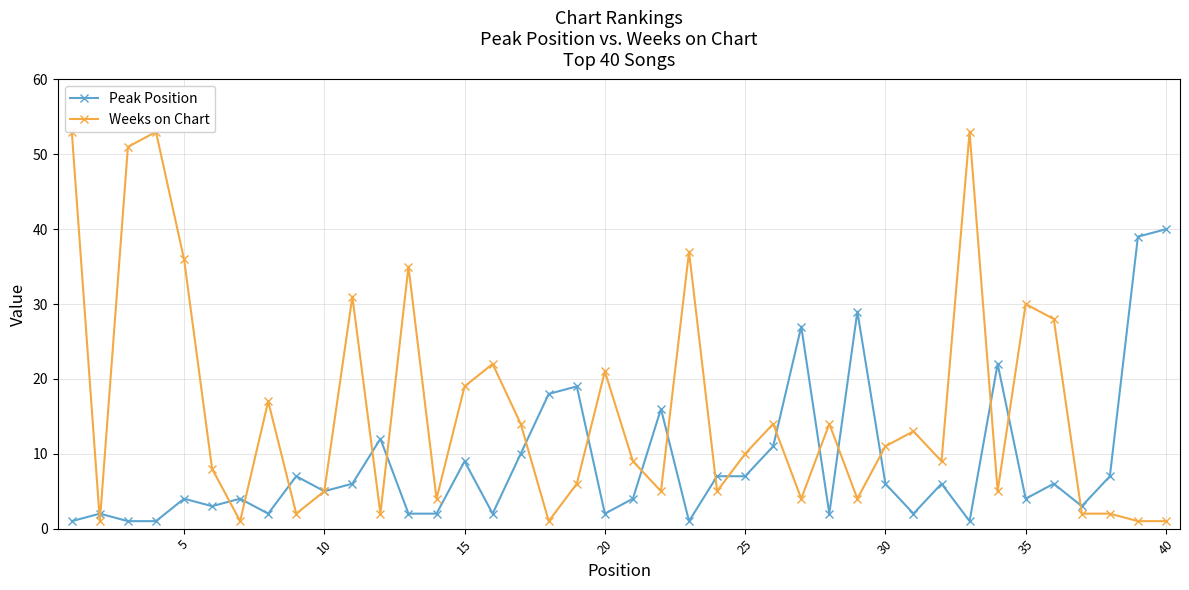

Reading left to right, what are all the values shown in this chart?

Peak Position: 1	2	1	1	4	3	4	2	7	5	6	12	2	2	9	2	10	18	19	2	4	16	1	7	7	11	27	2	29	6	2	6	1	22	4	6	3	7	39	40
Weeks on Chart: 53	1	51	53	36	8	1	17	2	5	31	2	35	4	19	22	14	1	6	21	9	5	37	5	10	14	4	14	4	11	13	9	53	5	30	28	2	2	1	1